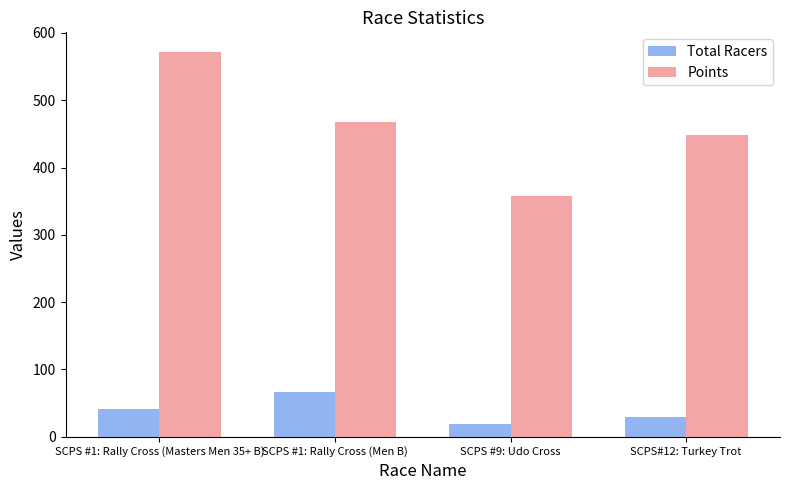

At SCPS#12: Turkey Trot, list the series in order from smallest to largest.

Total Racers, Points